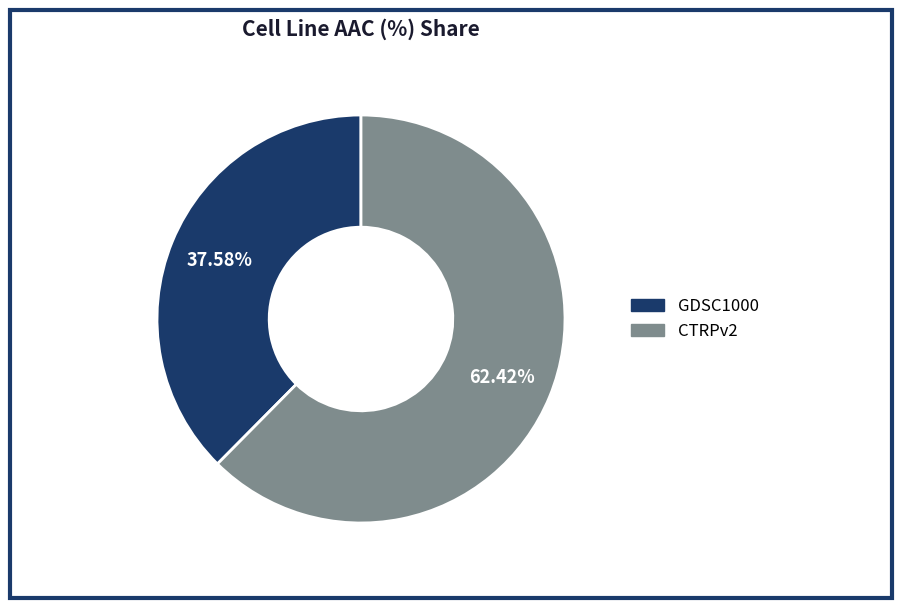

Which has a higher value, GDSC1000 or CTRPv2?

CTRPv2